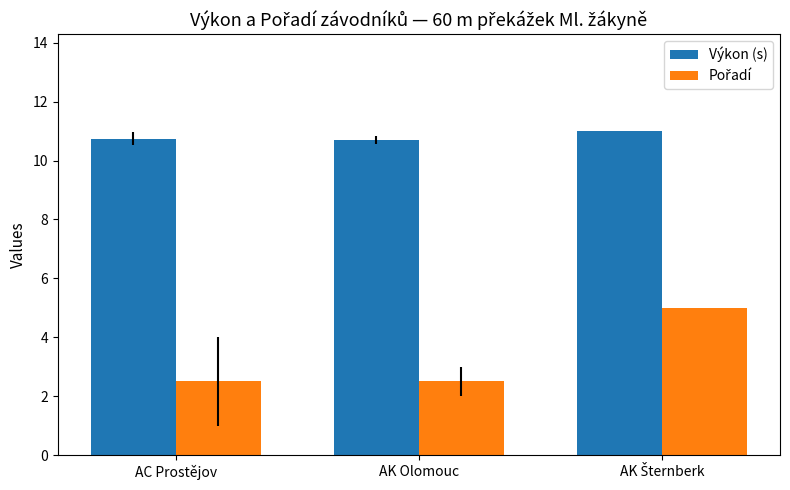

What is the maximum value shown in the chart?

11.0